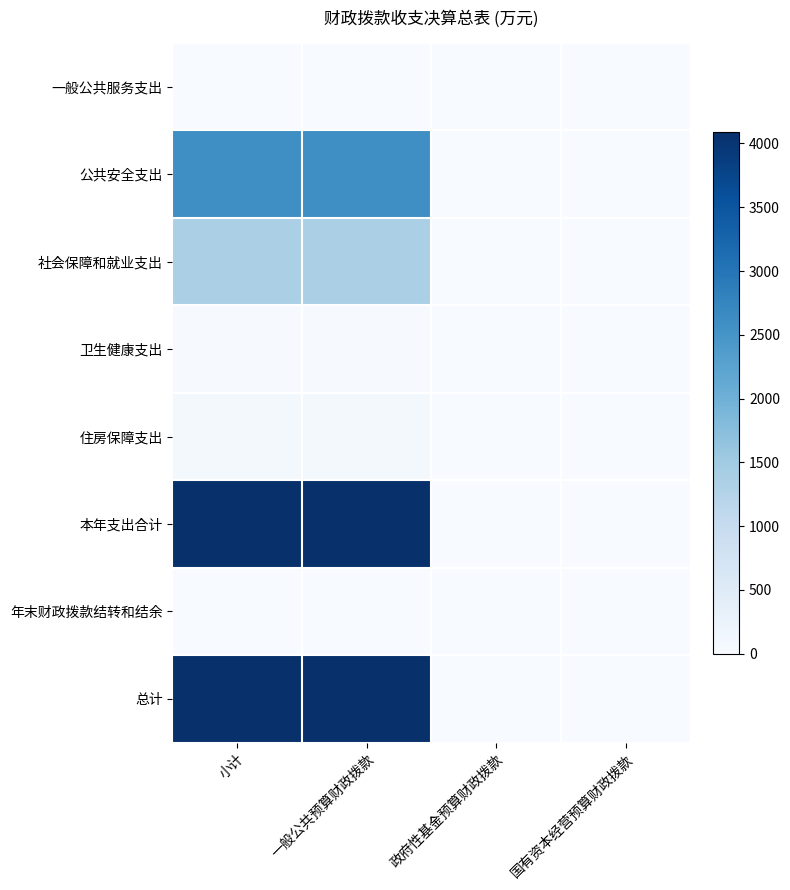

Reading left to right, extract all data points from this chart.

一般公共服务支出: 小计=0.0	一般公共预算财政拨款=0.0	政府性基金预算财政拨款=0.0	国有资本经营预算财政拨款=0.0
公共安全支出: 小计=2602.7	一般公共预算财政拨款=2602.7	政府性基金预算财政拨款=0.0	国有资本经营预算财政拨款=0.0
社会保障和就业支出: 小计=1365.9	一般公共预算财政拨款=1365.9	政府性基金预算财政拨款=0.0	国有资本经营预算财政拨款=0.0
卫生健康支出: 小计=30.6	一般公共预算财政拨款=30.6	政府性基金预算财政拨款=0.0	国有资本经营预算财政拨款=0.0
住房保障支出: 小计=90.8	一般公共预算财政拨款=90.8	政府性基金预算财政拨款=0.0	国有资本经营预算财政拨款=0.0
本年支出合计: 小计=4090.0	一般公共预算财政拨款=4090.0	政府性基金预算财政拨款=0.0	国有资本经营预算财政拨款=0.0
年末财政拨款结转和结余: 小计=0.0	一般公共预算财政拨款=0.0	政府性基金预算财政拨款=0.0	国有资本经营预算财政拨款=0.0
总计: 小计=4090.0	一般公共预算财政拨款=4090.0	政府性基金预算财政拨款=0.0	国有资本经营预算财政拨款=0.0